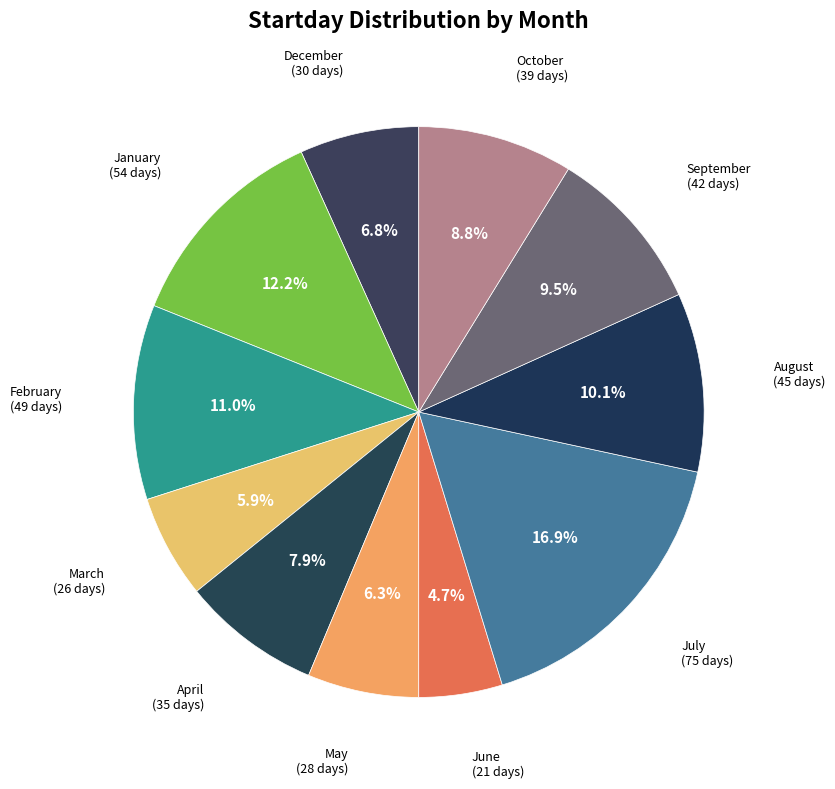

Which slice is the largest?

July